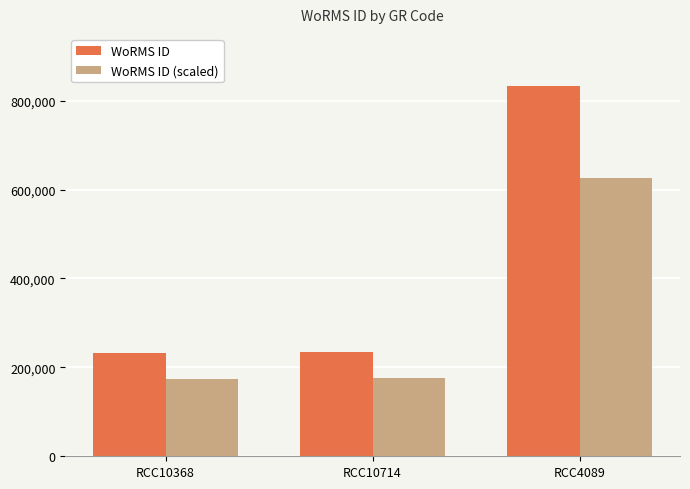

Which series has the largest total across all categories?

WoRMS ID